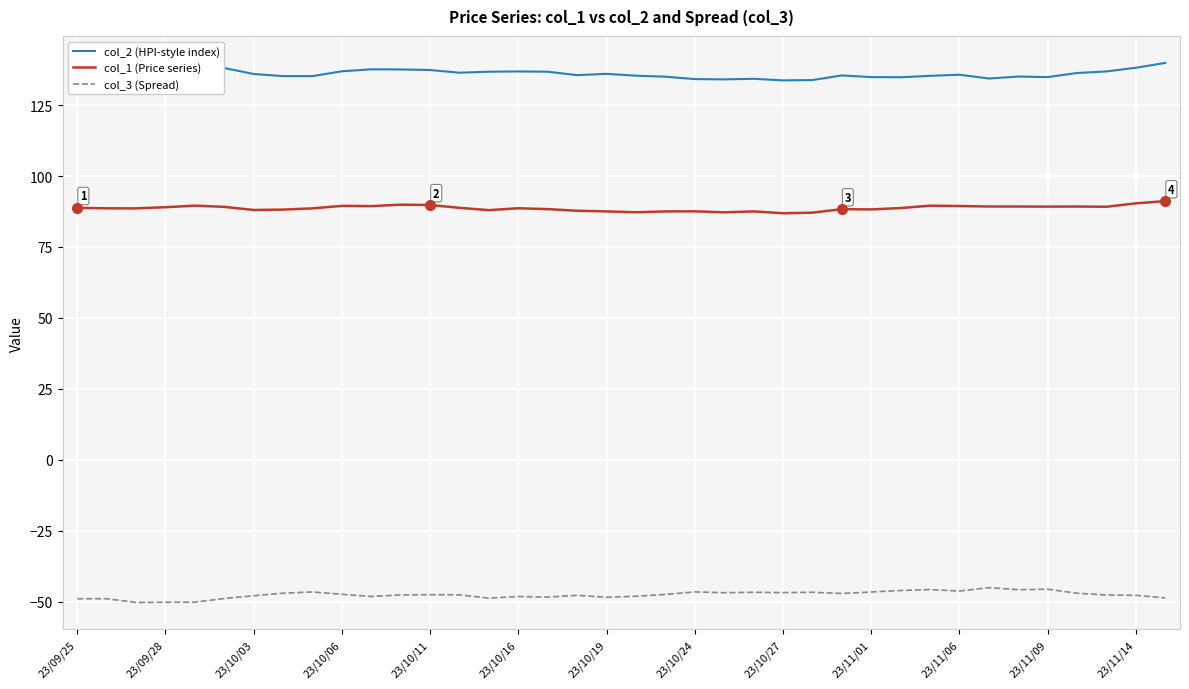

What is the maximum value shown in the chart?

139.9